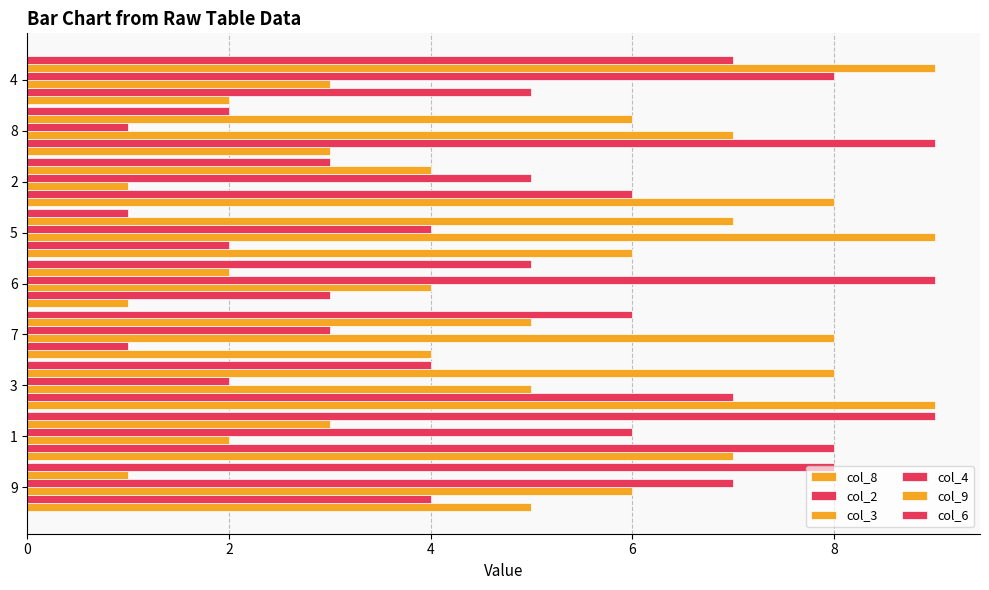

Count the number of categories in the chart.

9